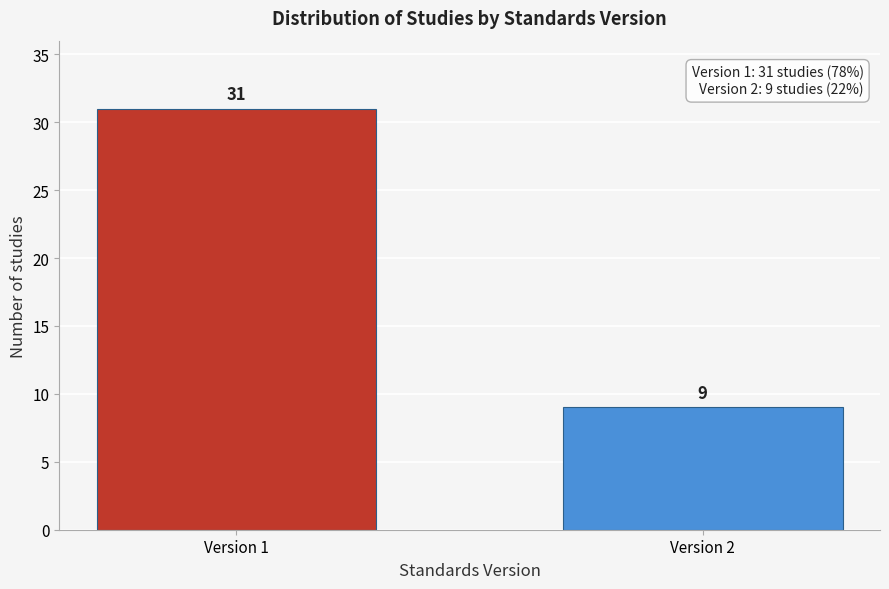

Reading right to left, list all the values displayed in this chart.

Version 2=9	Version 1=31